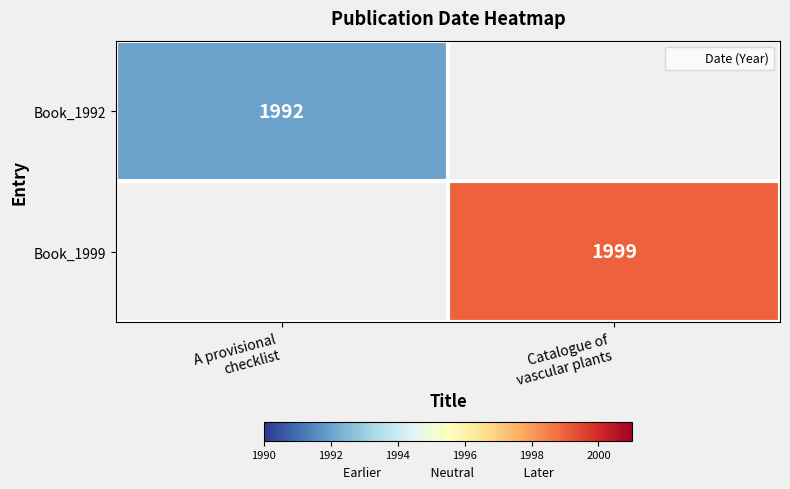

What is the maximum value shown in the chart?

1999.0